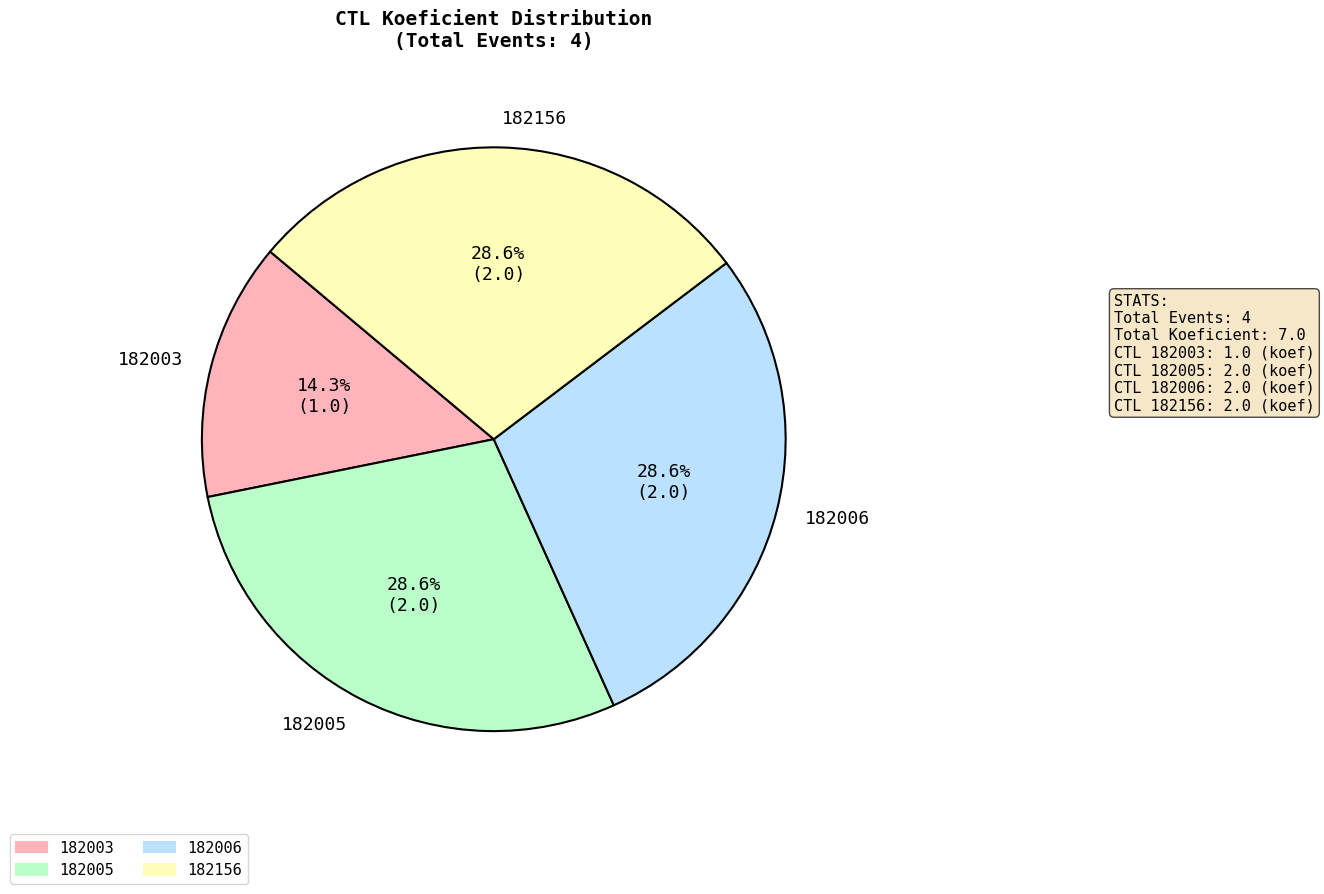

Which slice is the smallest?

182003